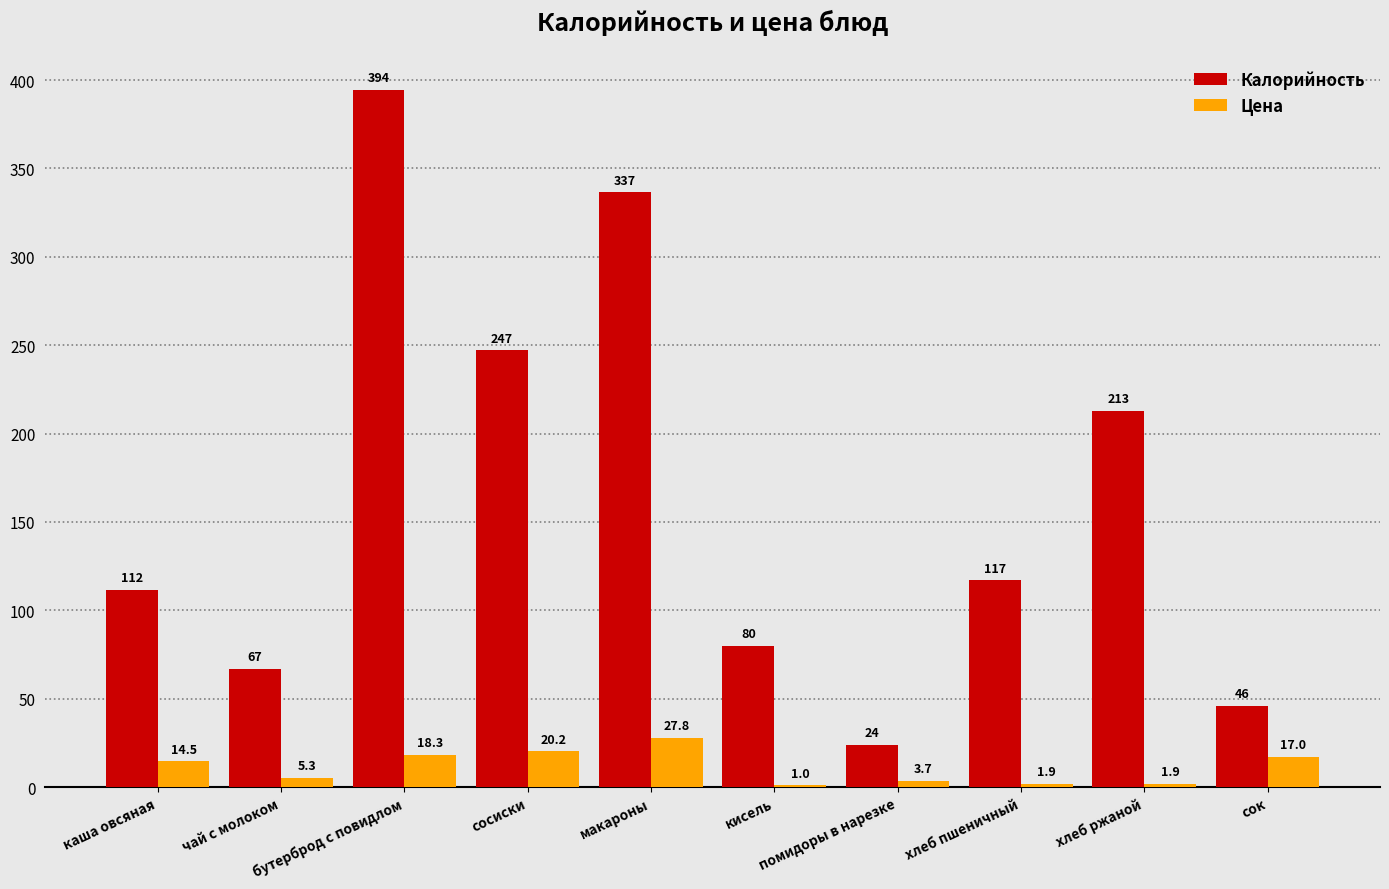

Which series has the largest total across all categories?

Калорийность